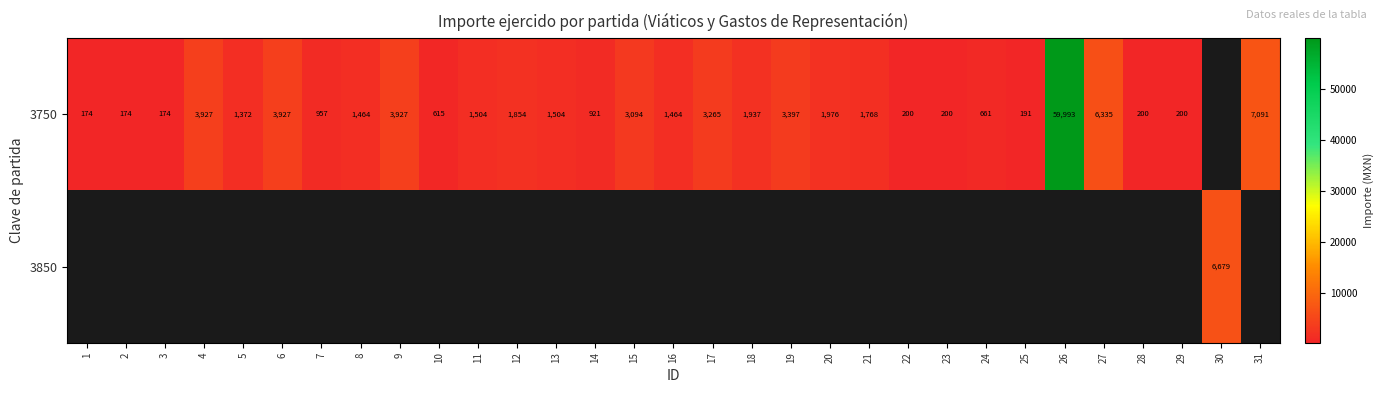

True or false: 3750 has a value of 19062.7 at 26.

False